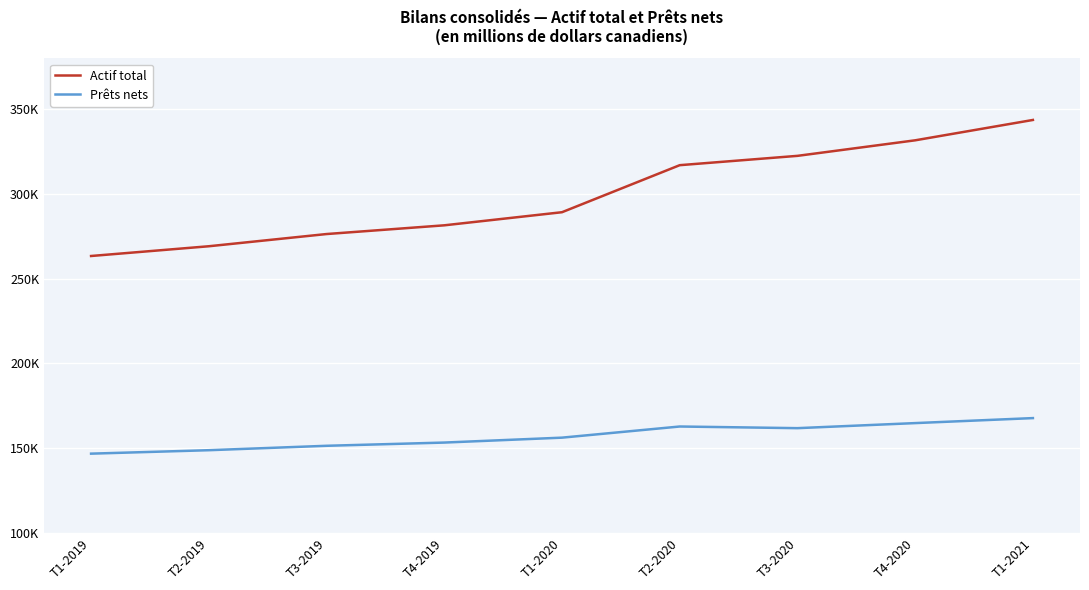

At which category is the sum across all series the highest?

T1-2021